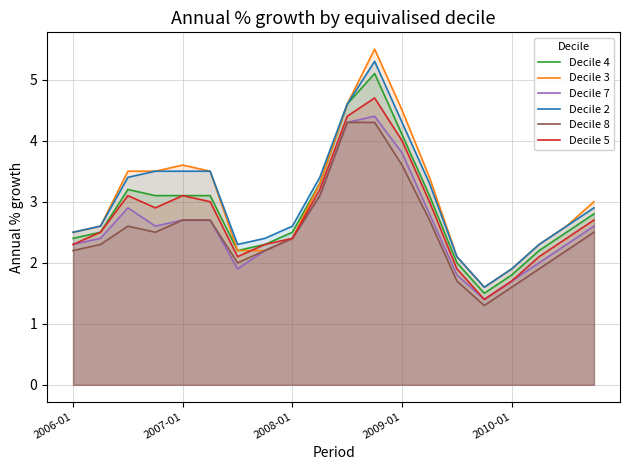

How many interior local peaks does the Decile 5 series have?

3